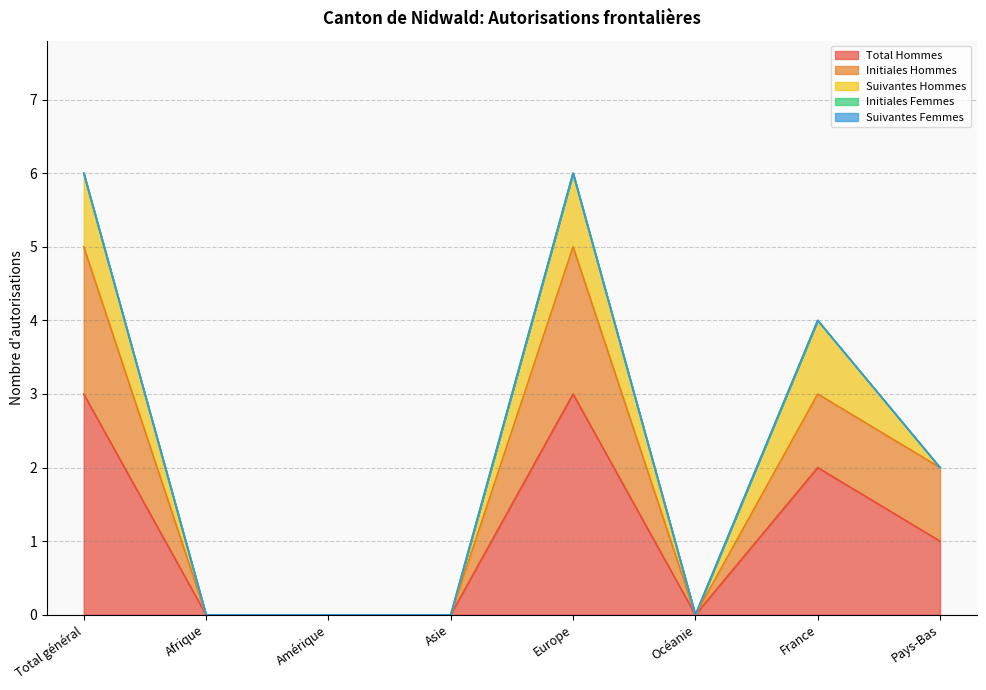

Which category has the lowest value in the Total Hommes series?

Afrique